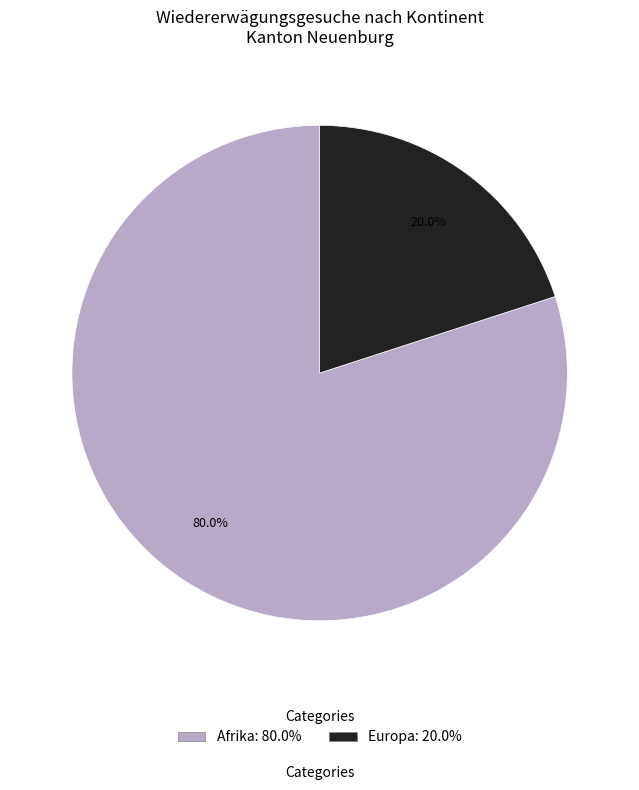

Is there a majority slice in this chart?

Yes